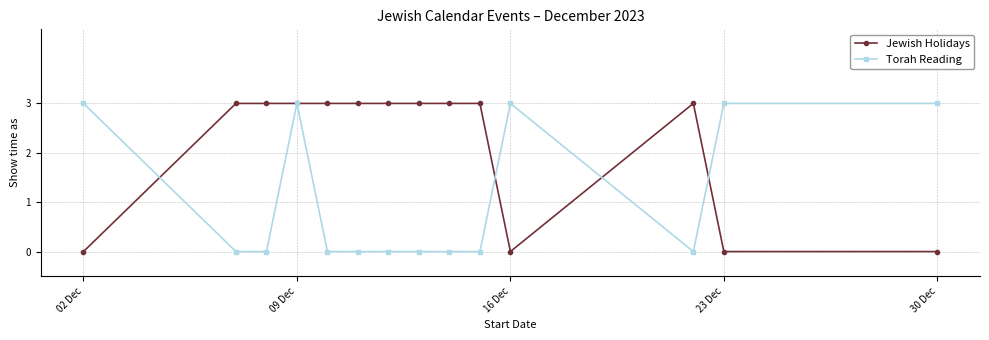

True or false: Torah Reading has more than 1 interior local peaks.

True